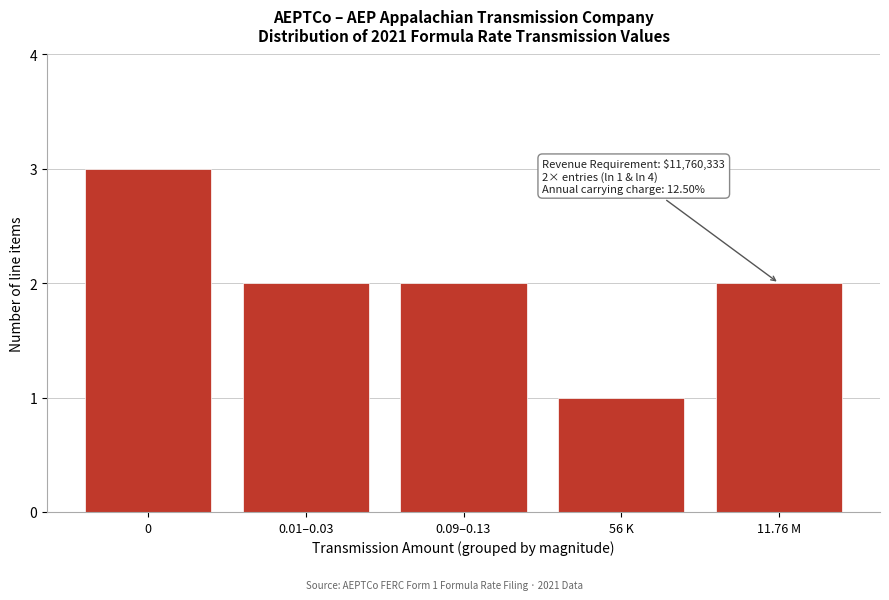

Reading left to right, list all the values displayed in this chart.

0=3	0.01–0.03=2	0.09–0.13=2	56 K=1	11.76 M=2